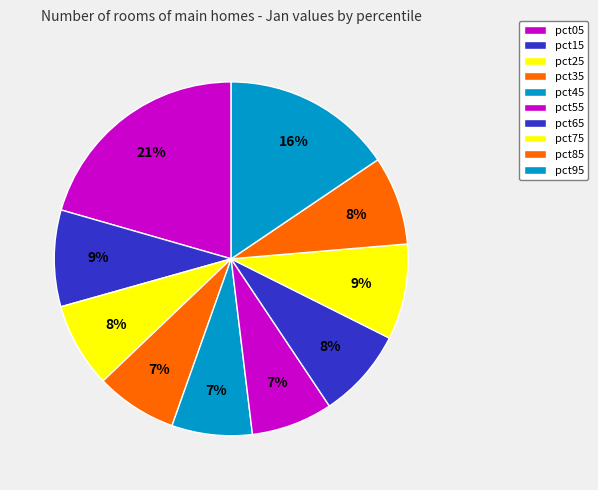

How many segments does this pie chart have?

10